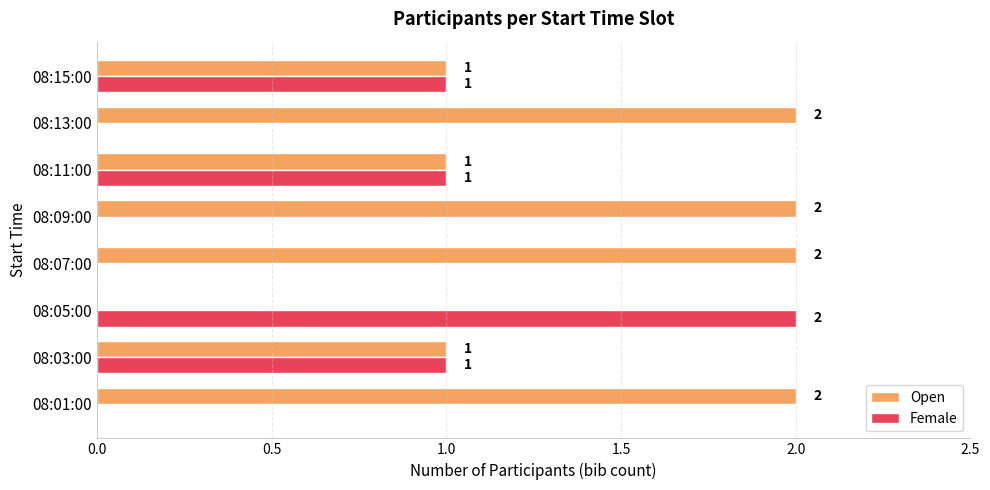

What are all the series names shown in the legend?

Open, Female